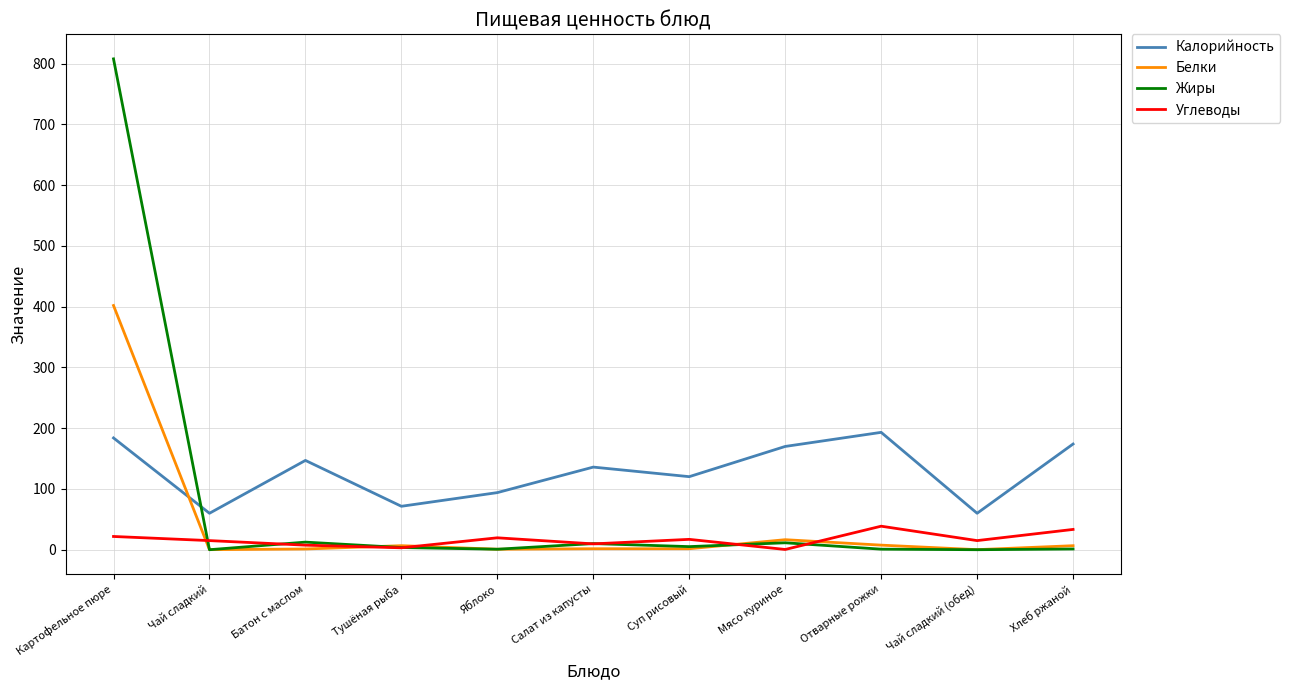

Where do Калорийность and Жиры first cross each other?

Картофельное пюре and Чай сладкий